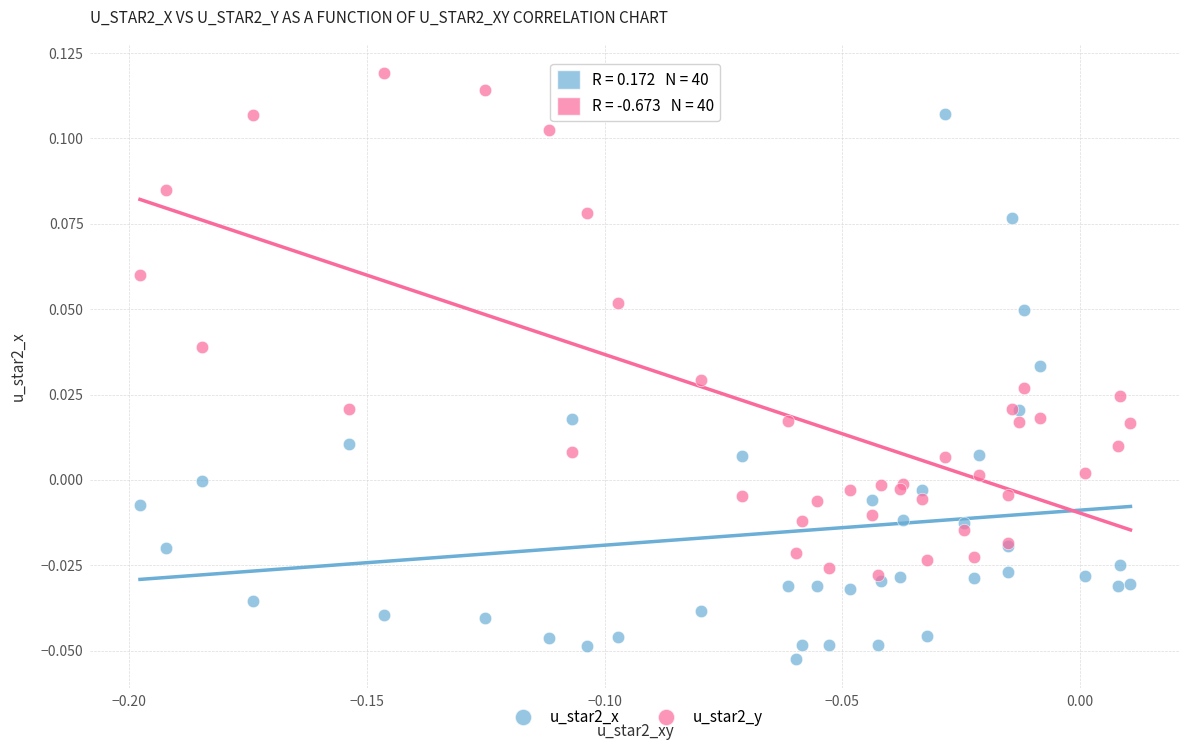

Which series has the widest spread of Y values?

u_star2_x